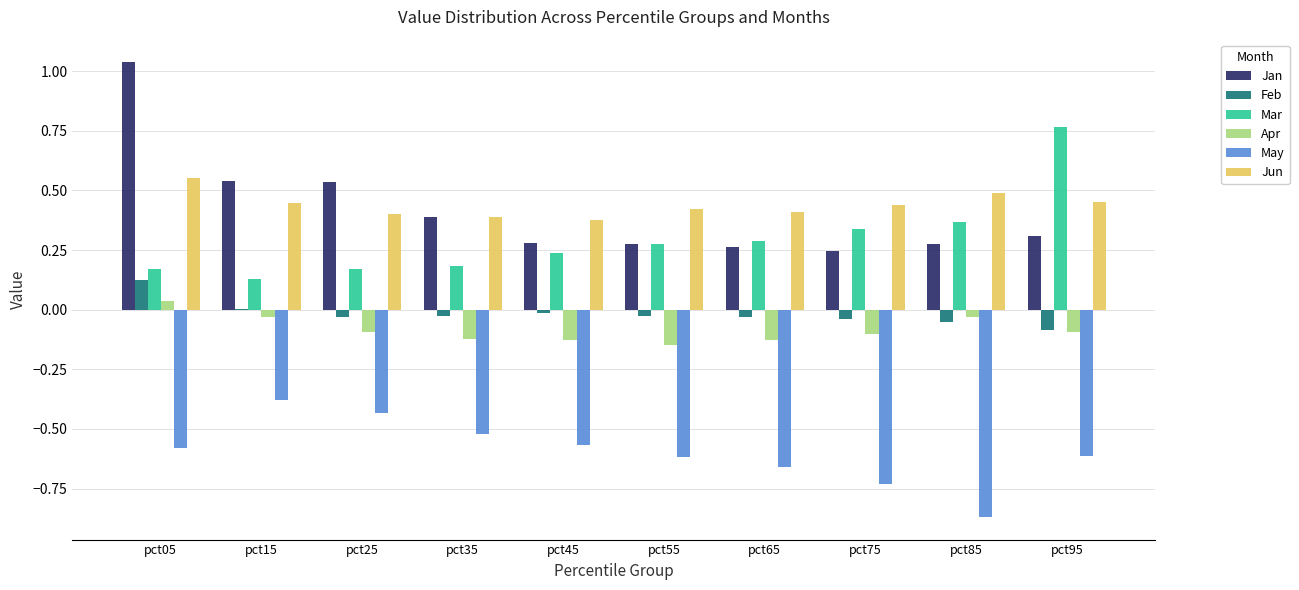

Which category has the highest value across all series?

pct05